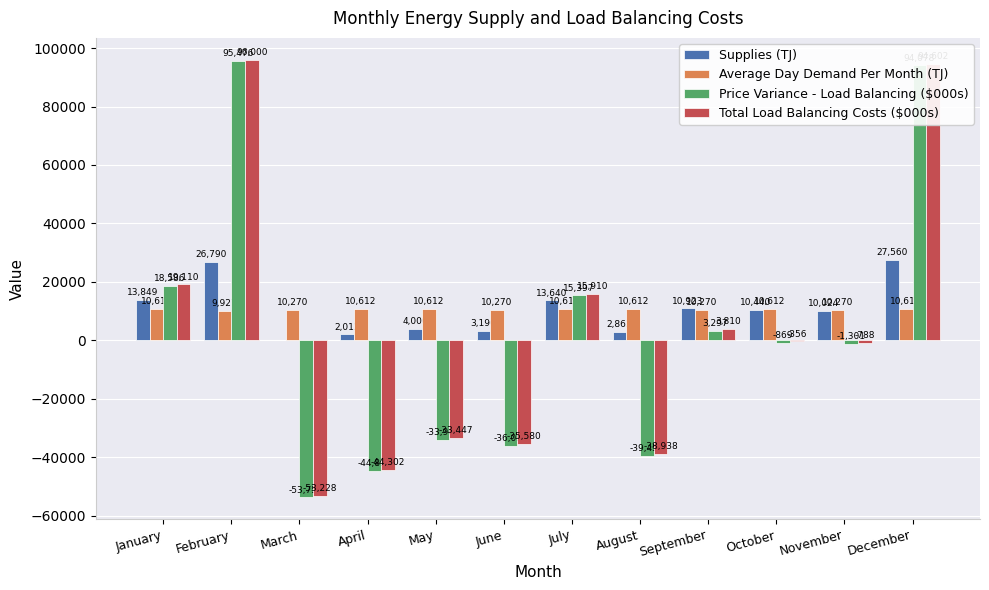

Which category has the highest value across all series?

February